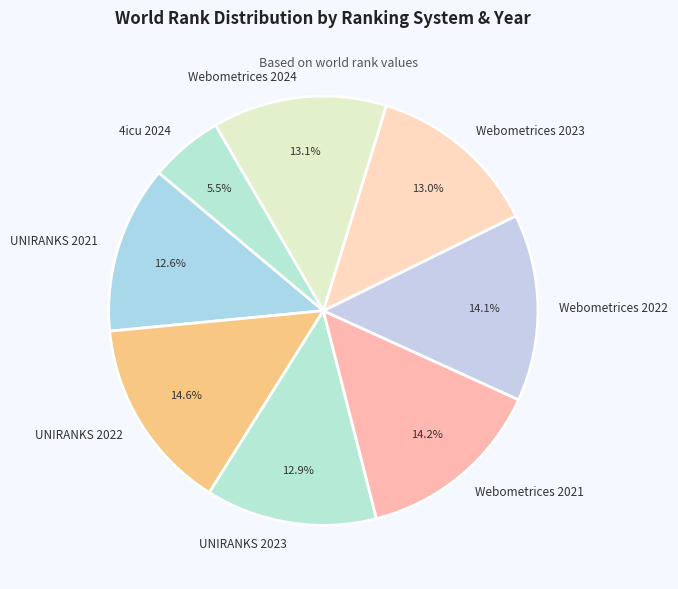

The UNIRANKS 2021 slice represents 1% of the pie. True or false?

False